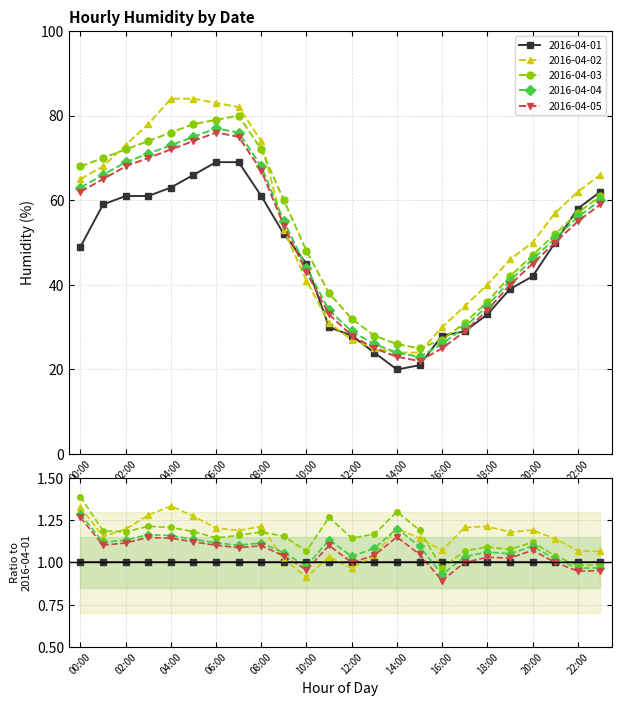

What is the maximum value shown in the chart?

84